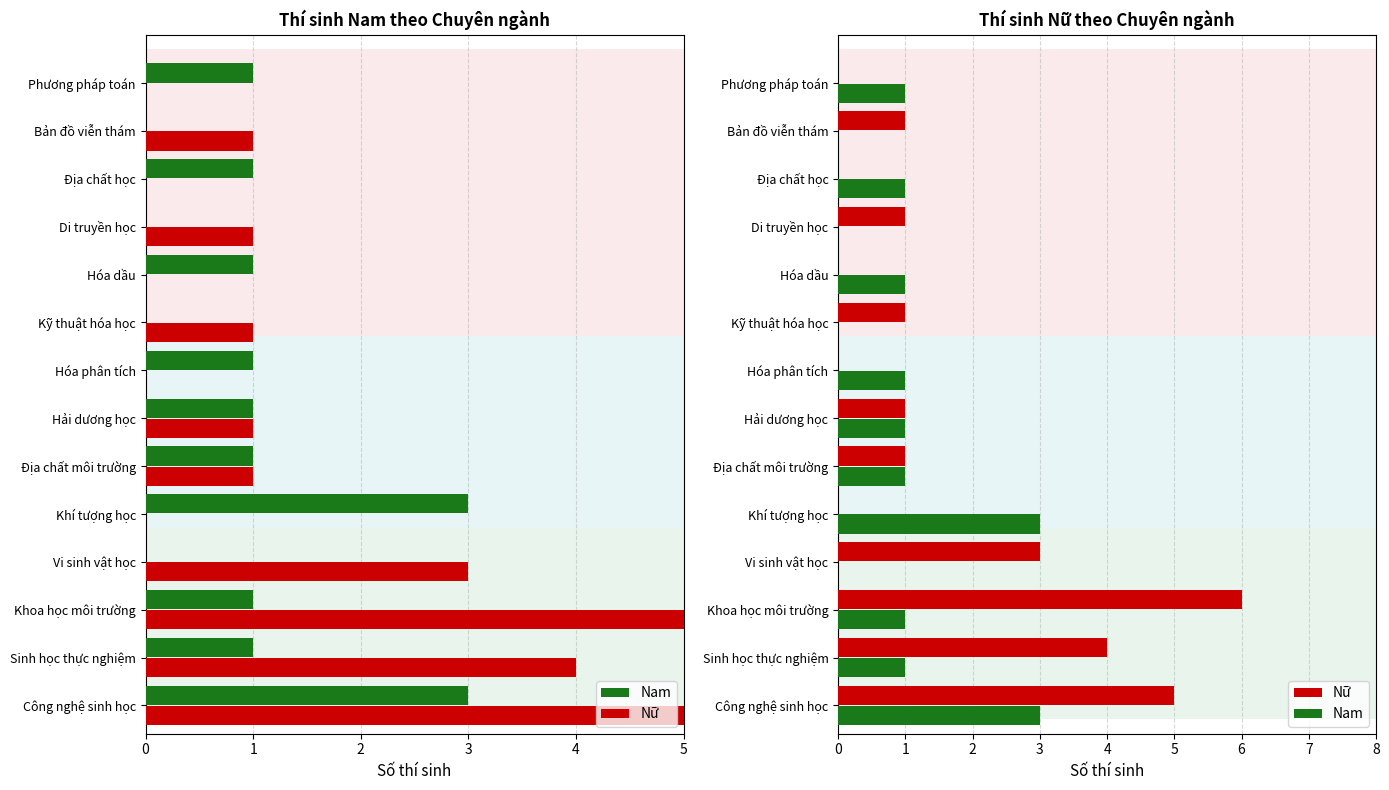

What is the maximum value shown in the chart?

6